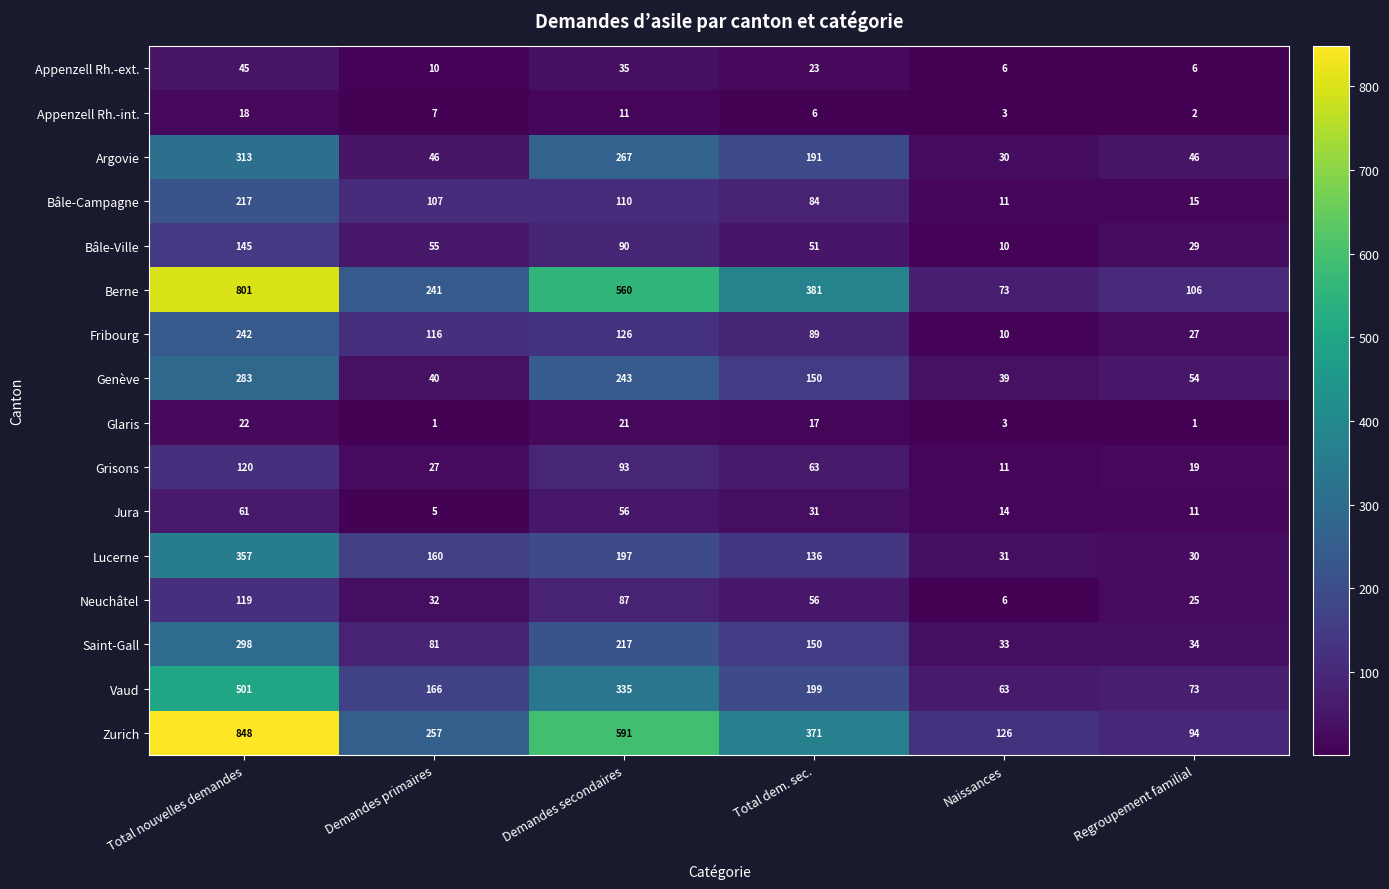

What is the smallest value displayed?

1